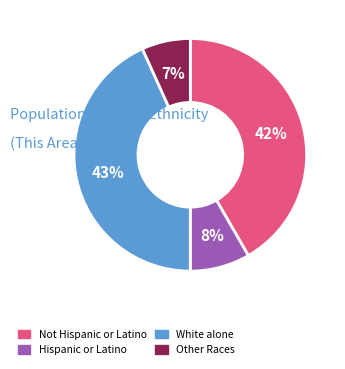

Which has a higher value, Other Races or White alone?

White alone